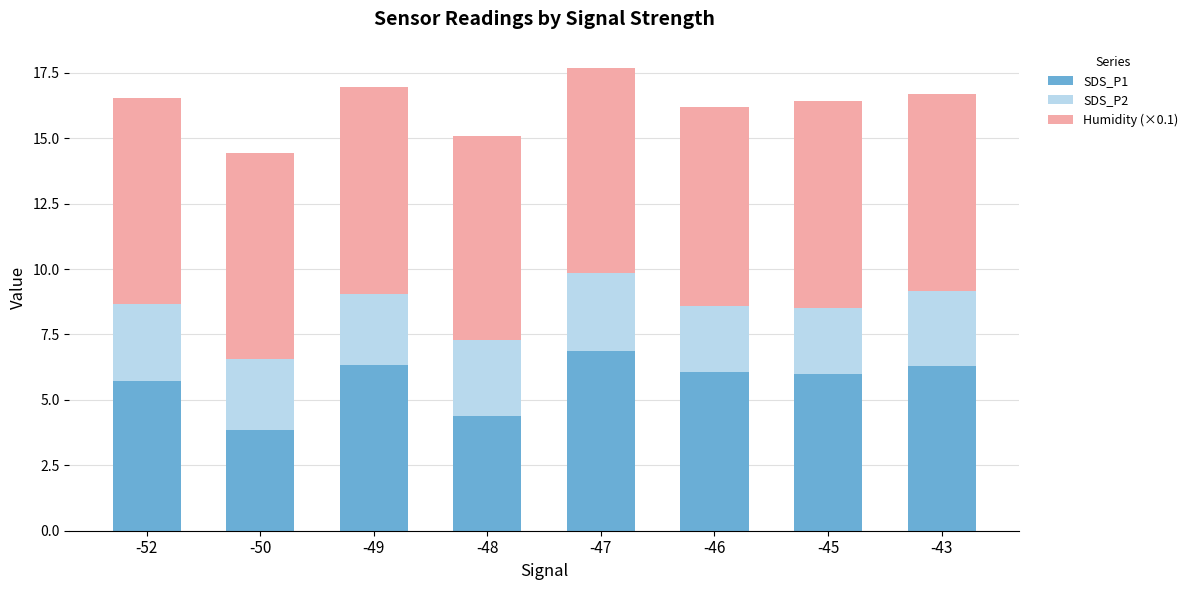

What is the total value across all series at -50?

14.4